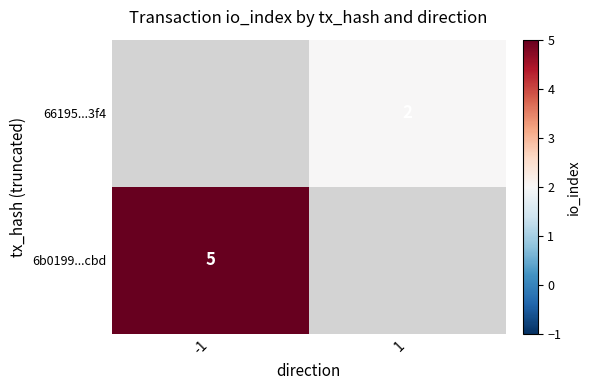

The 66195...3f4 series shows 2 at 1. True or false?

True